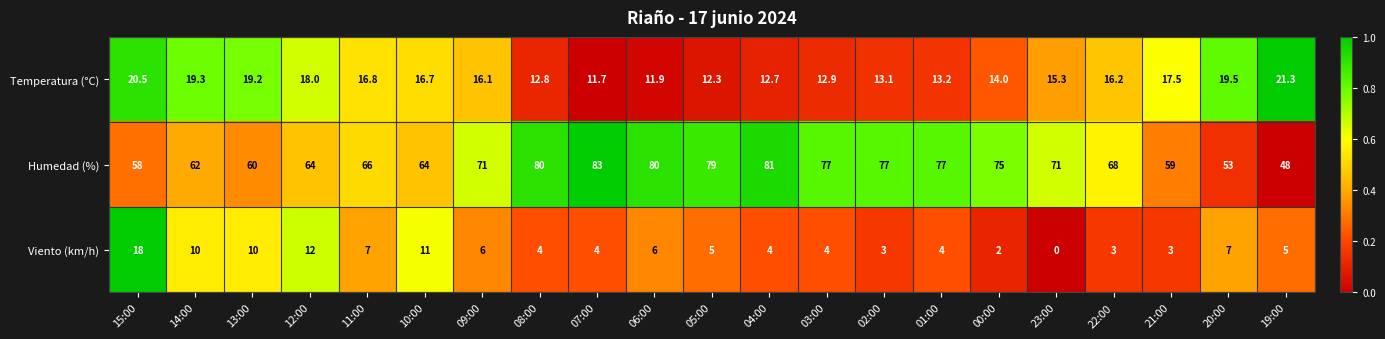

What is the difference between the highest and lowest values at 02:00?

74.0